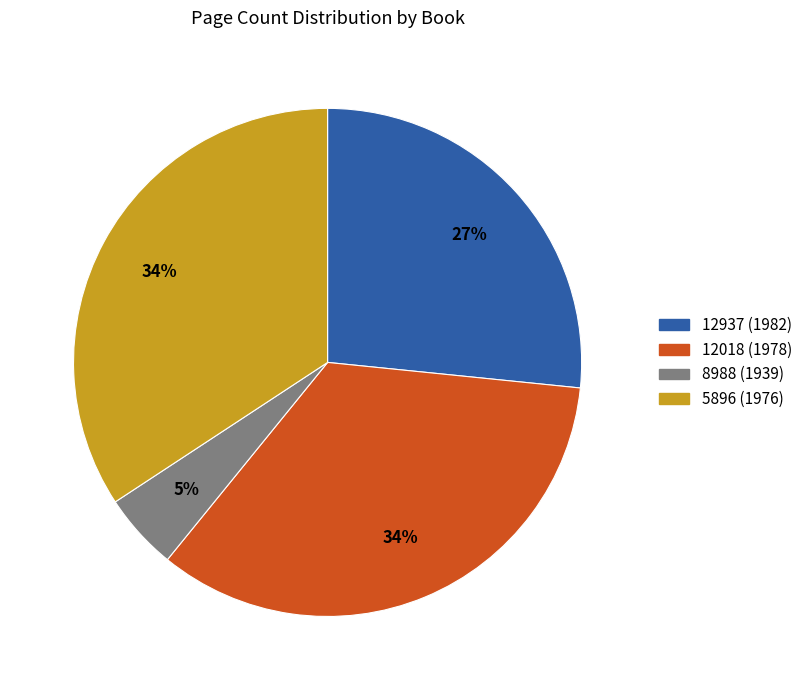

Is there any slice that represents more than half of the pie?

No